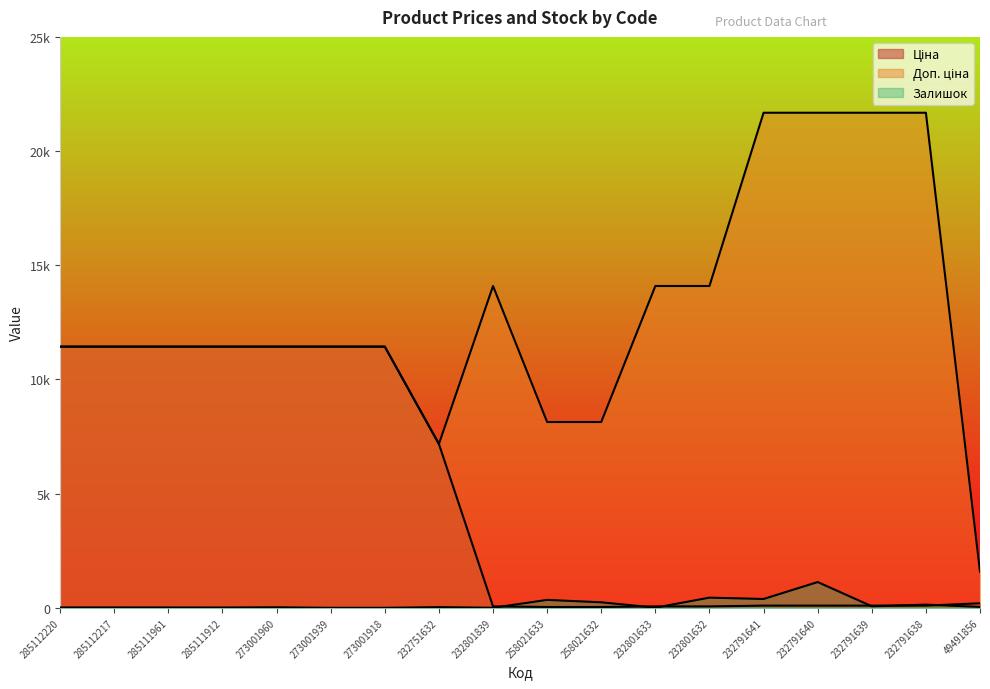

The Залишок series shows 347.0 at 258021633. True or false?

True